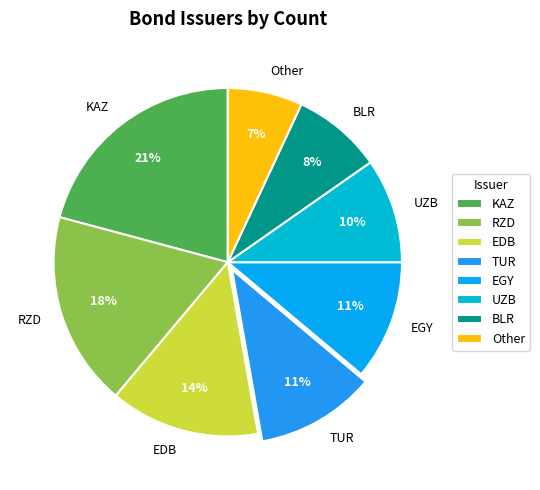

Is EDB the majority of the pie?

No